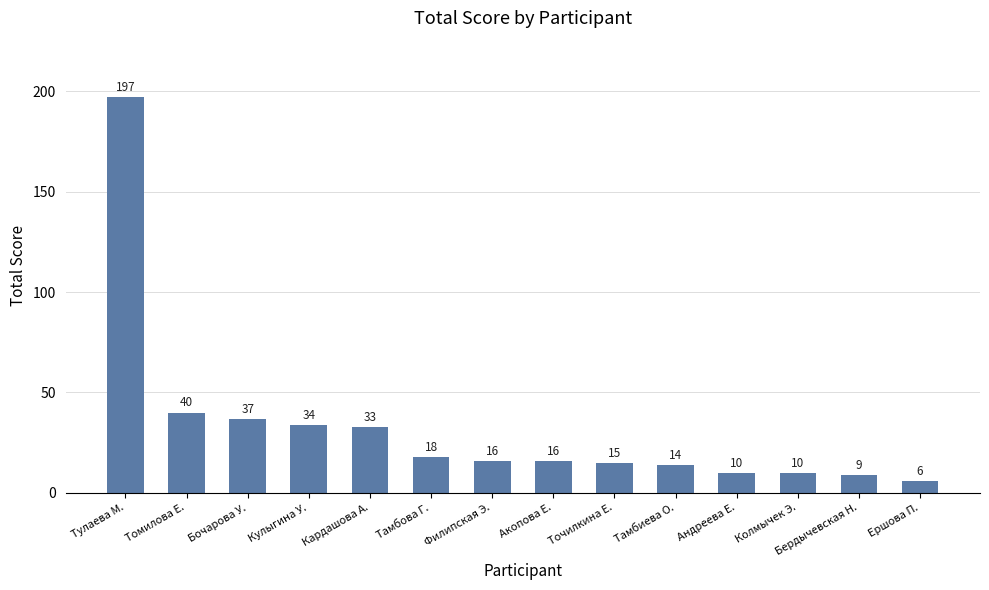

True or false: the data shows 263 at Тулаева М..

False